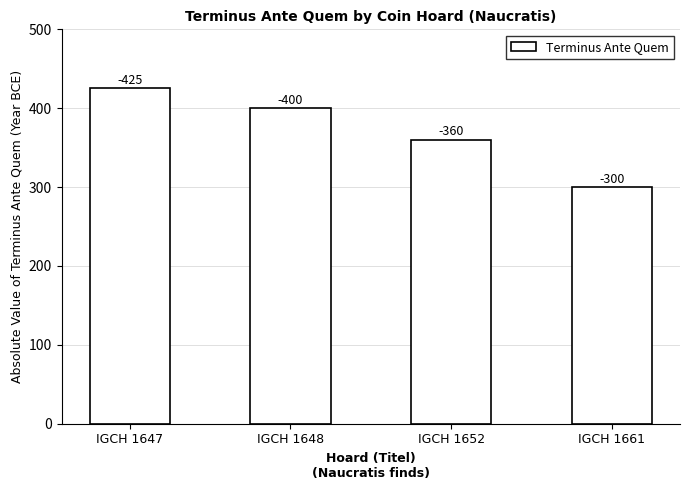

Rank the categories by value from lowest to highest.

IGCH 1661, IGCH 1652, IGCH 1648, IGCH 1647